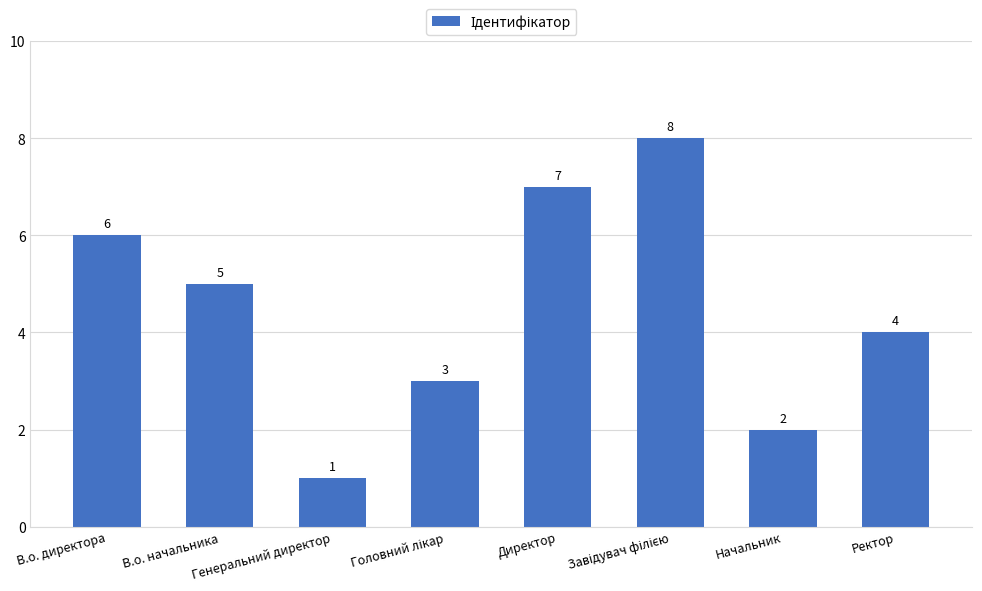

How many values are between 3 and 7?

5